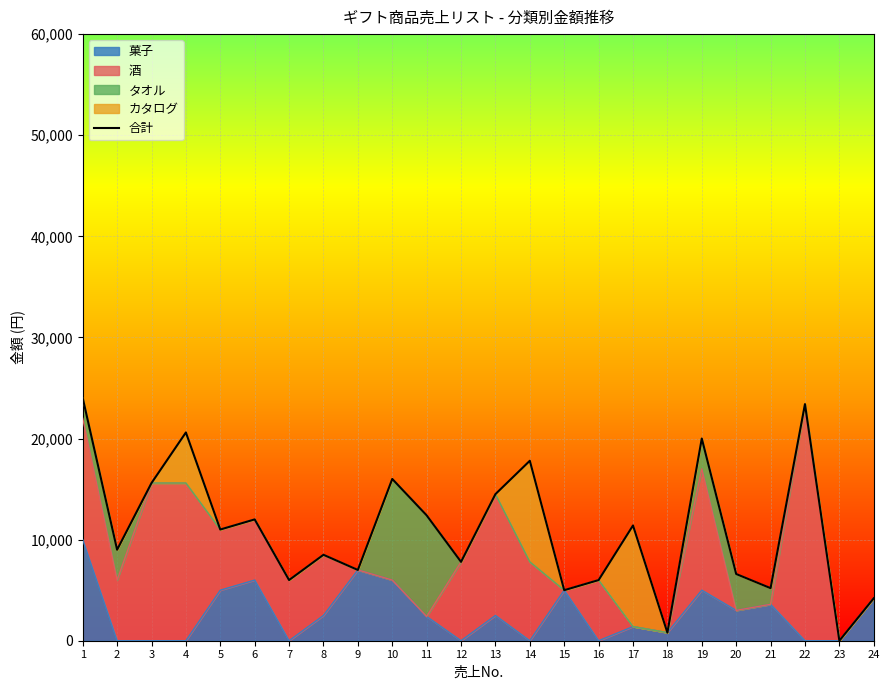

What is the sum of the values at 12 and 21?

13000